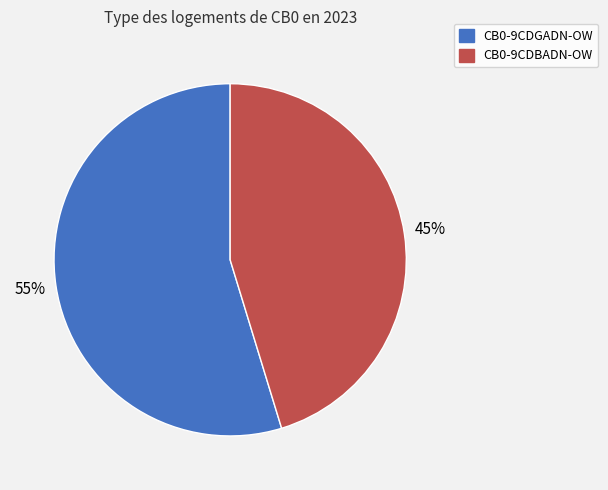

To the nearest percent, what is the average slice percentage?

50%